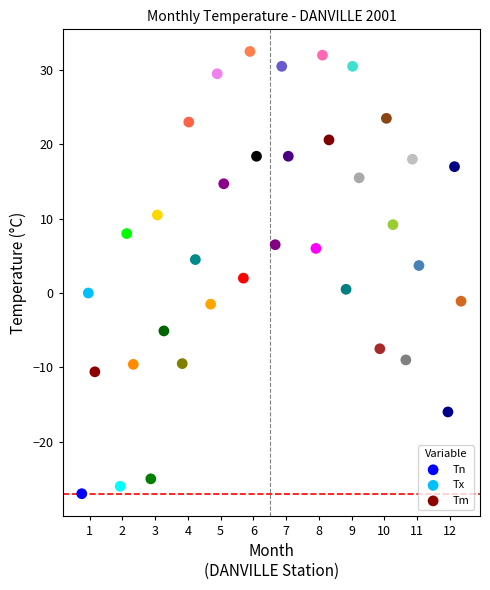

What are all the series names shown in the legend?

Tn, Tx, Tm